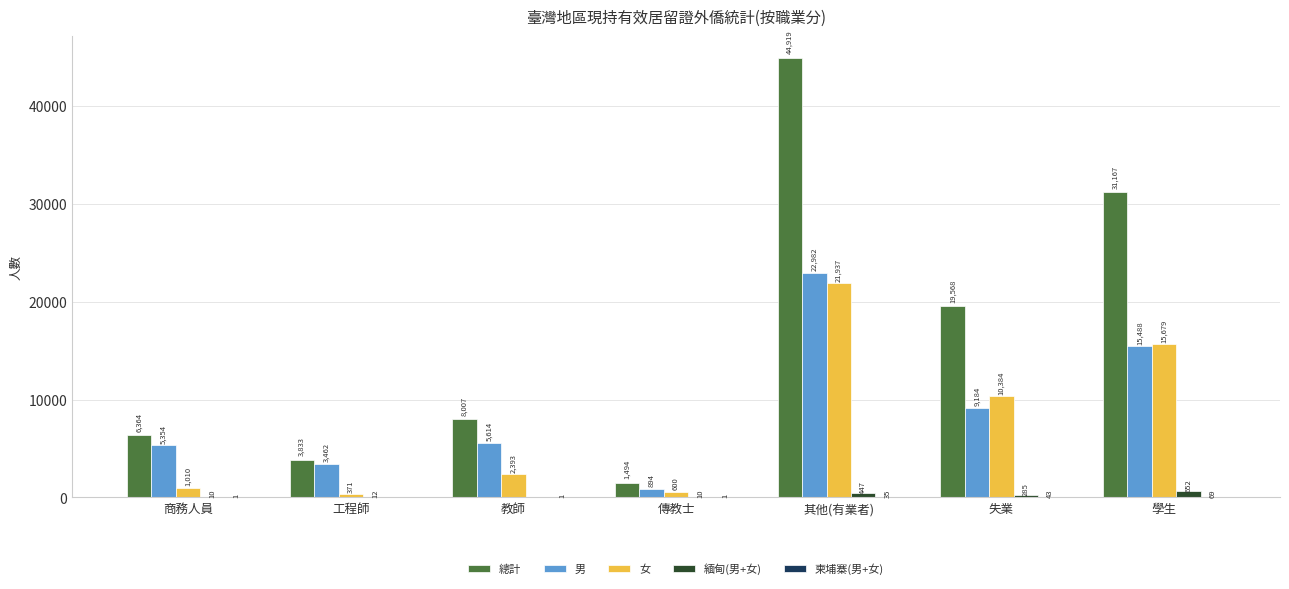

Which series has the largest total across all categories?

總計